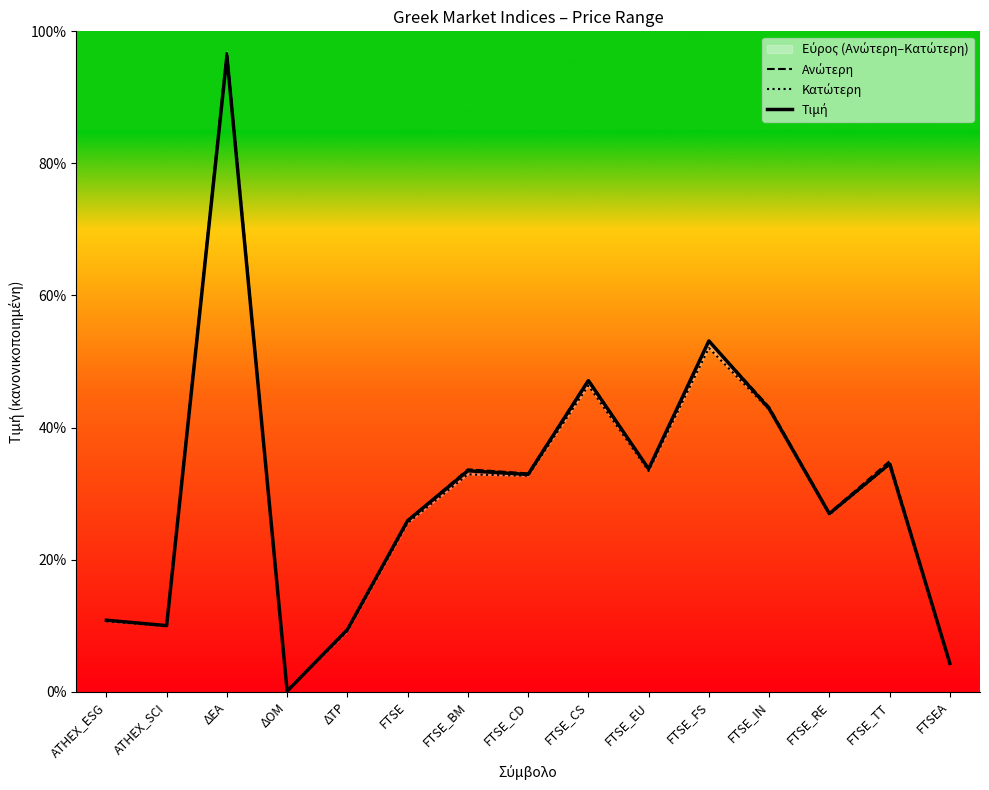

Does the chart have visible grid lines?

No